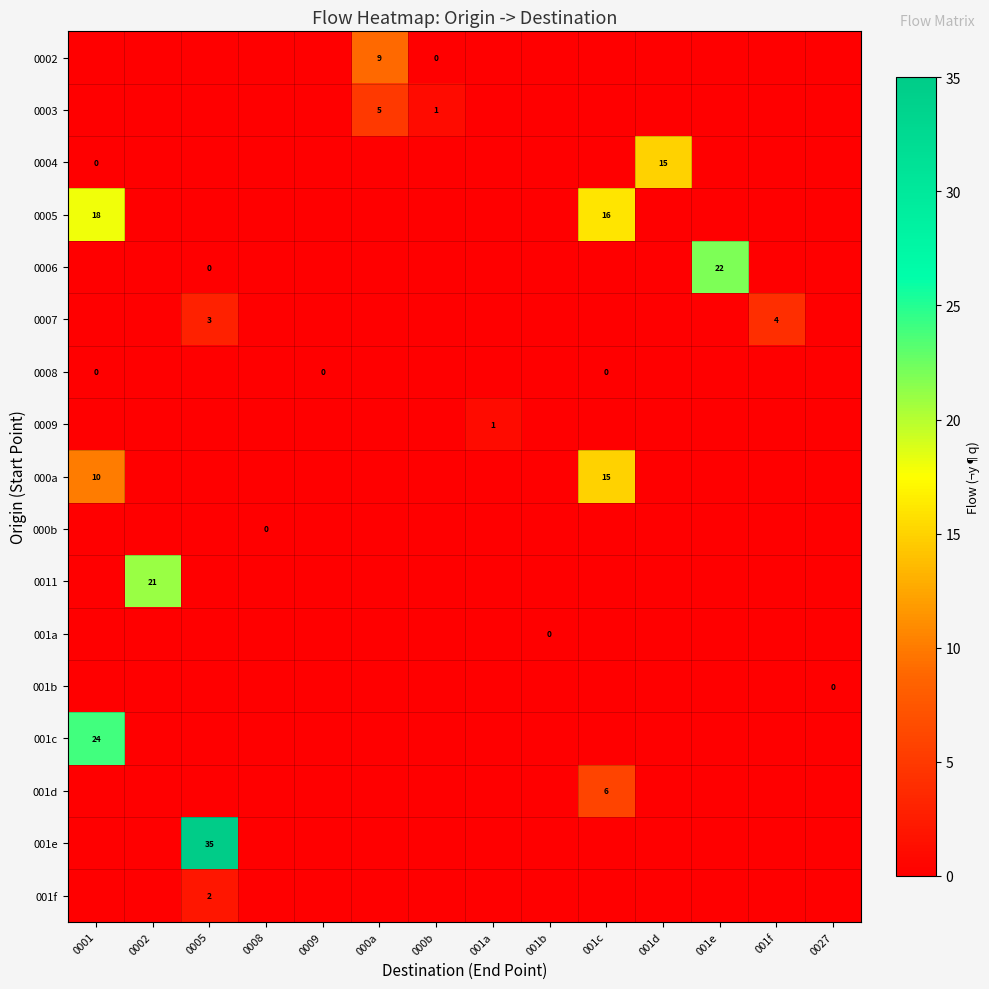

Which series has the largest range (max minus min)?

row_15